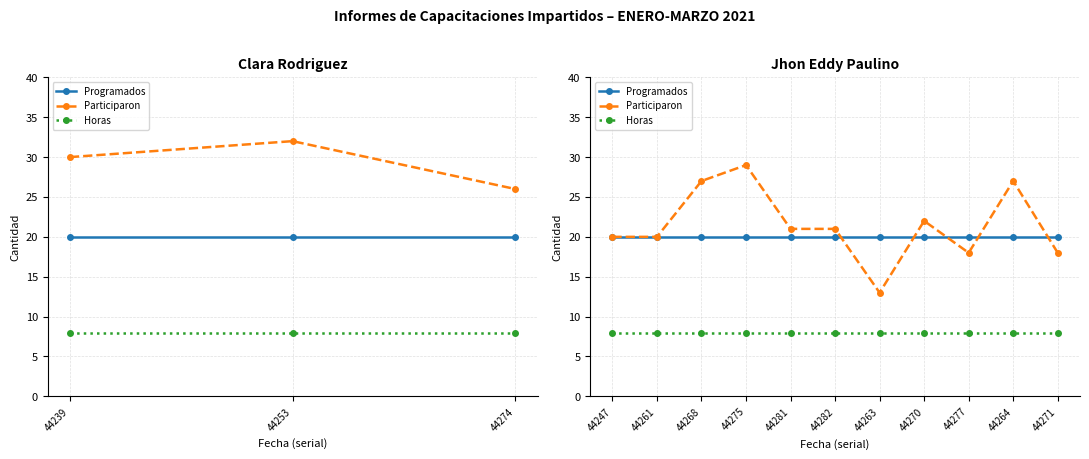

Where is Participaron nearest to the value 21?

44281